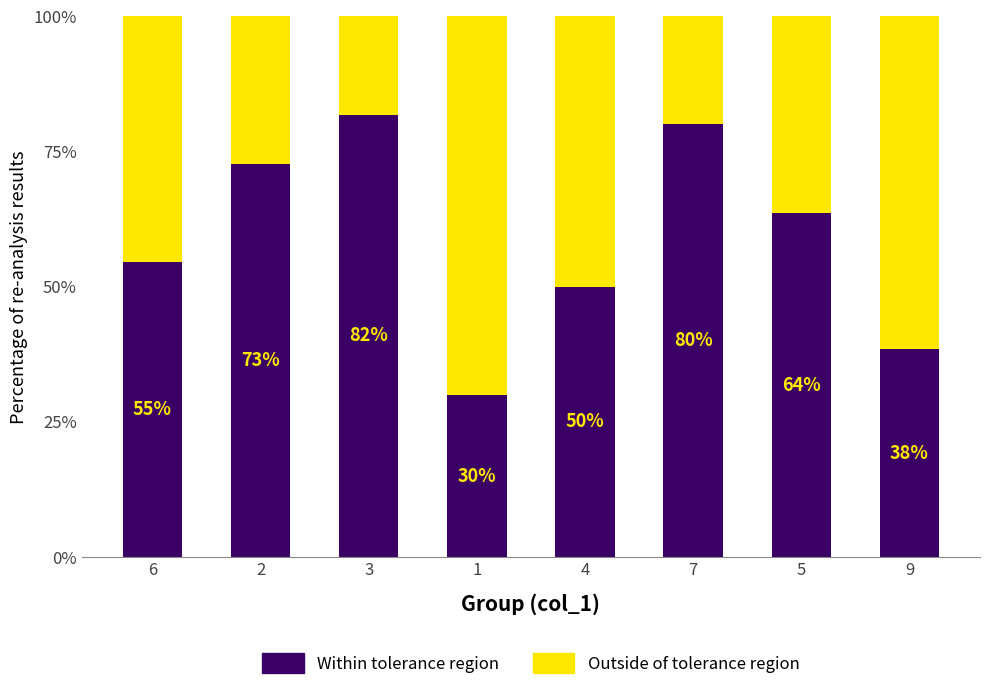

At which label does Within tolerance region first exceed 63?

2